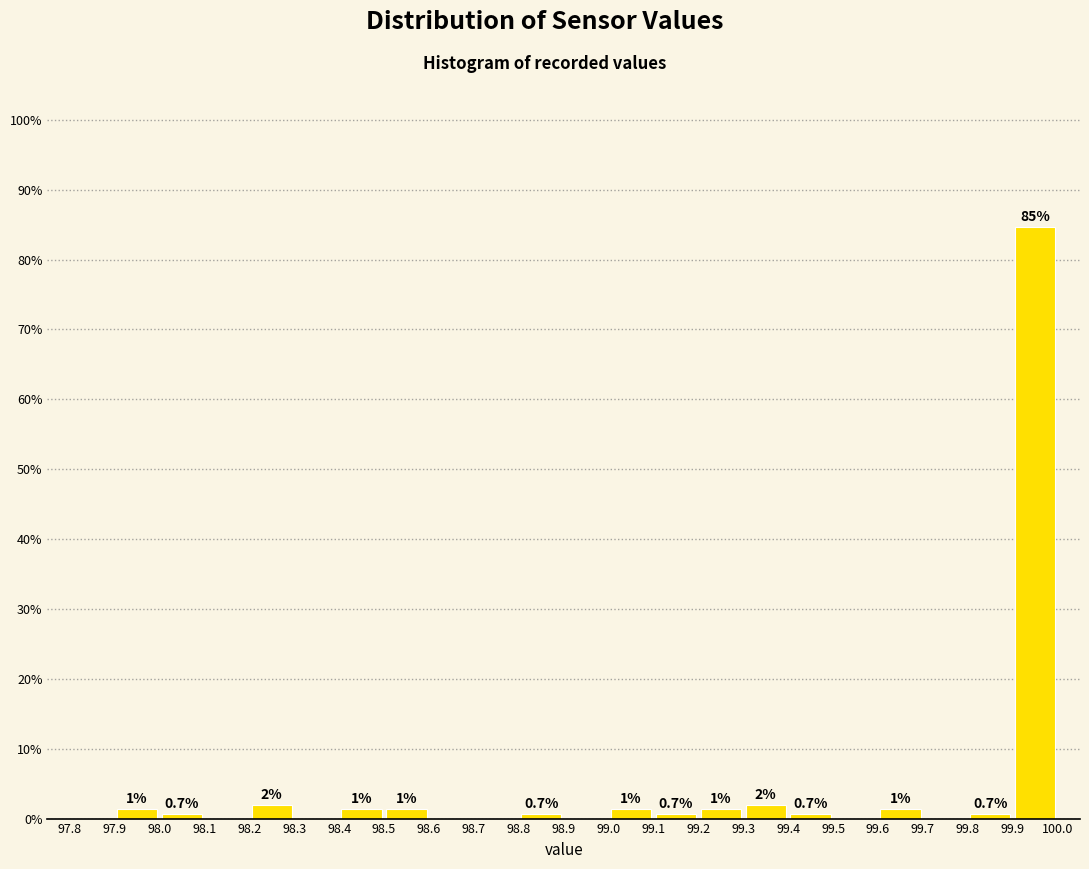

Which range on the x-axis has the tallest bar?

99.9 to 100.0